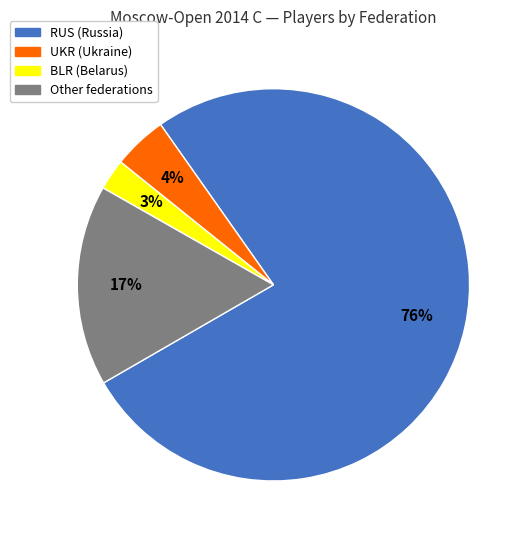

To the nearest percent, what is the difference between the Other and BLR slice percentages?

14%